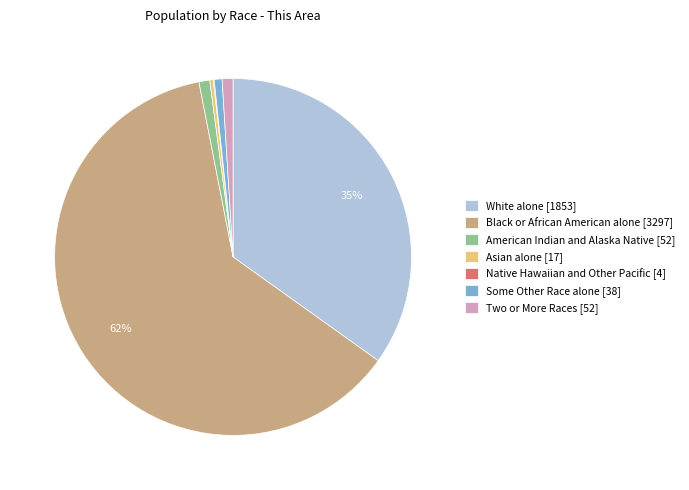

Does any single category account for the majority?

Yes